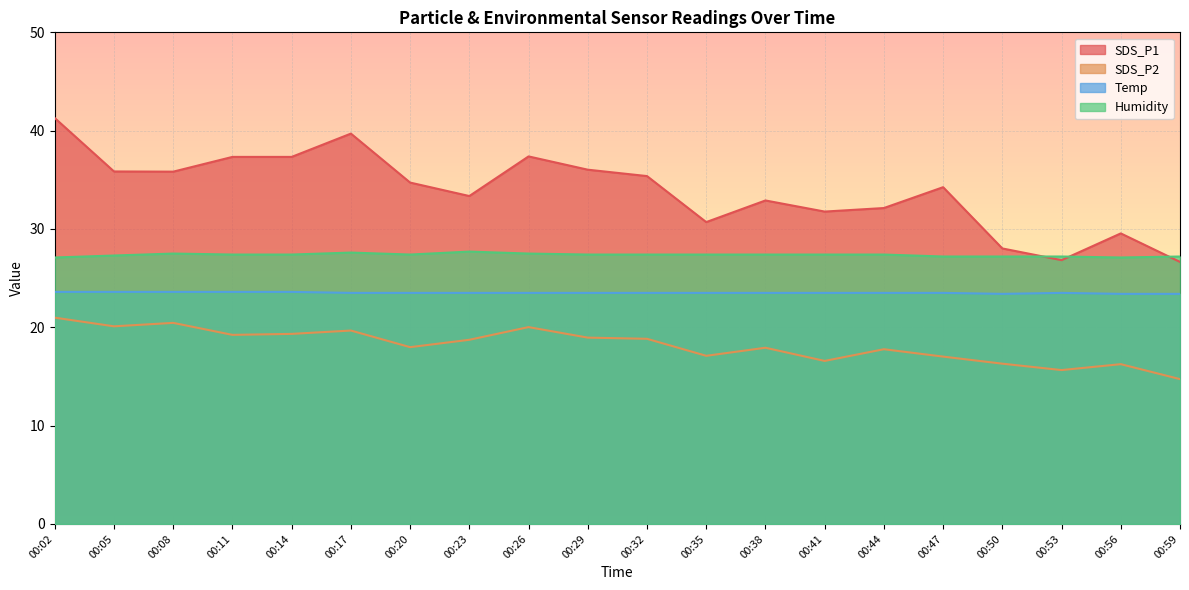

True or false: SDS_P1 has a value of 56.9 at 00:20.

False